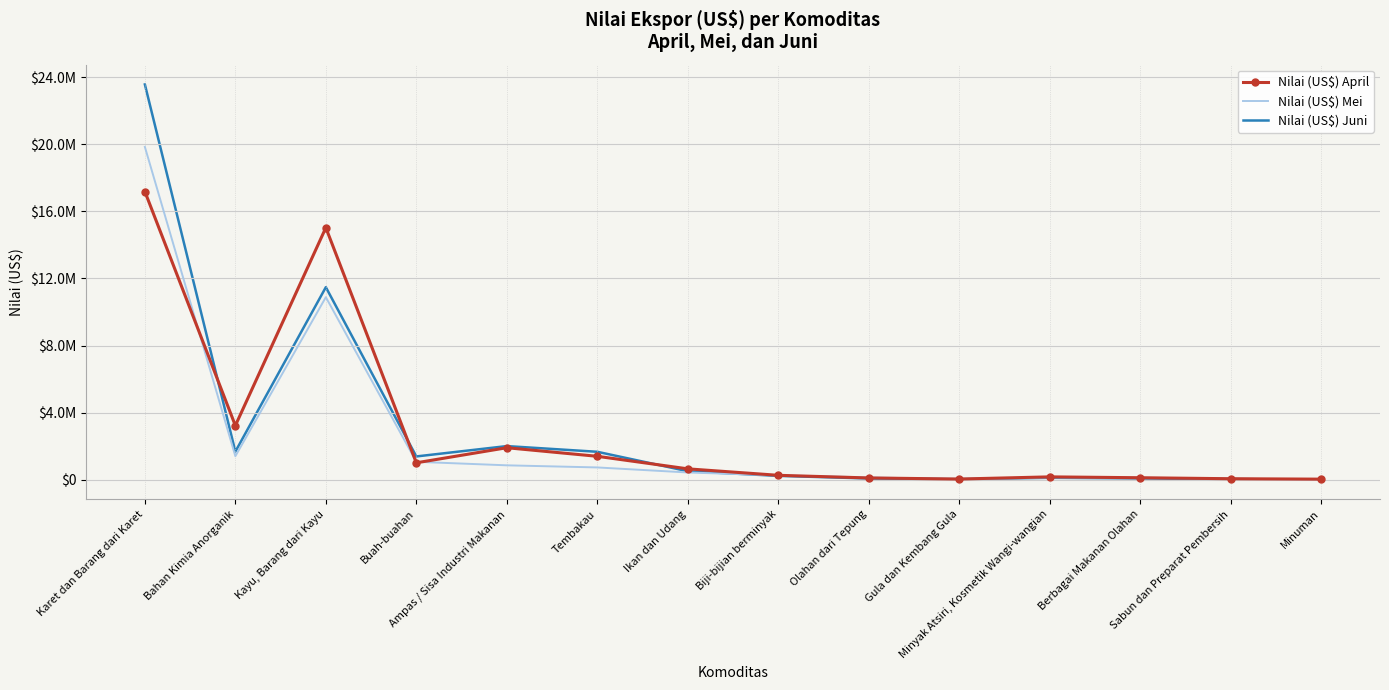

At which label does Nilai (US$) Juni reach its minimum?

Minuman